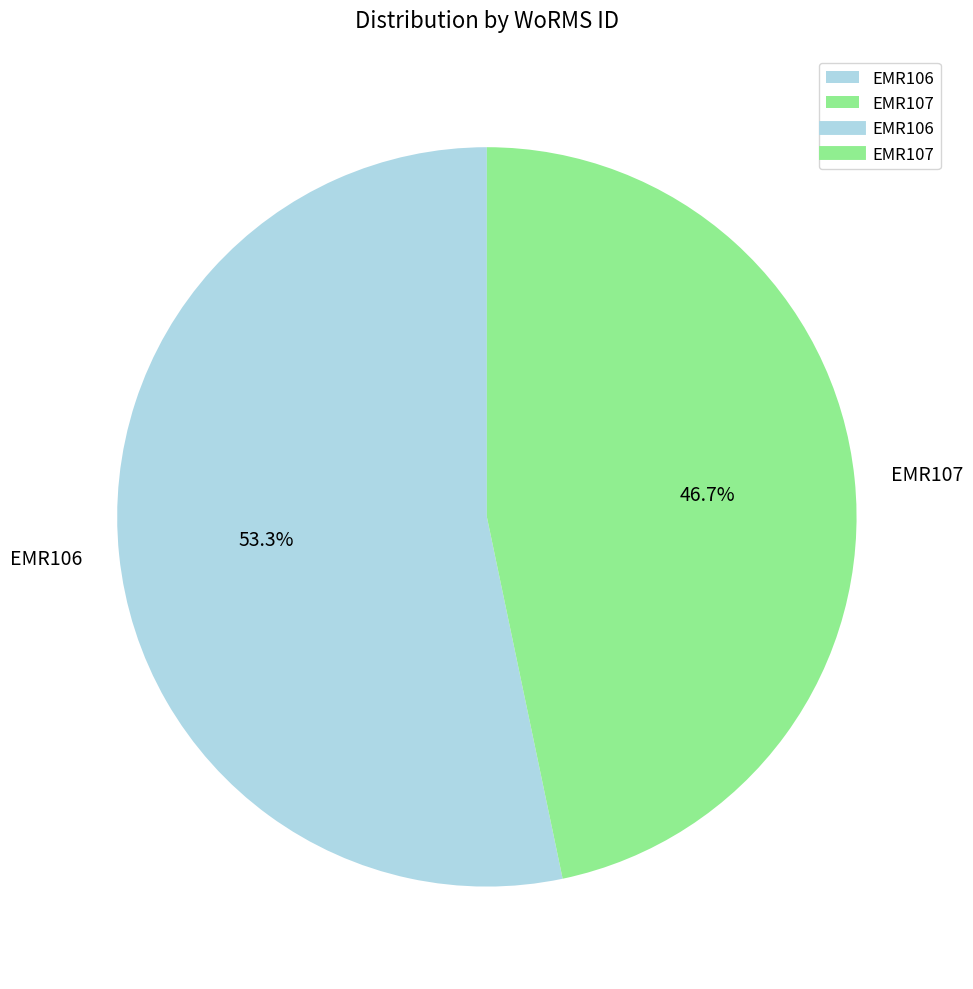

To the nearest percent, what is the combined percentage of EMR106 and EMR107?

100%